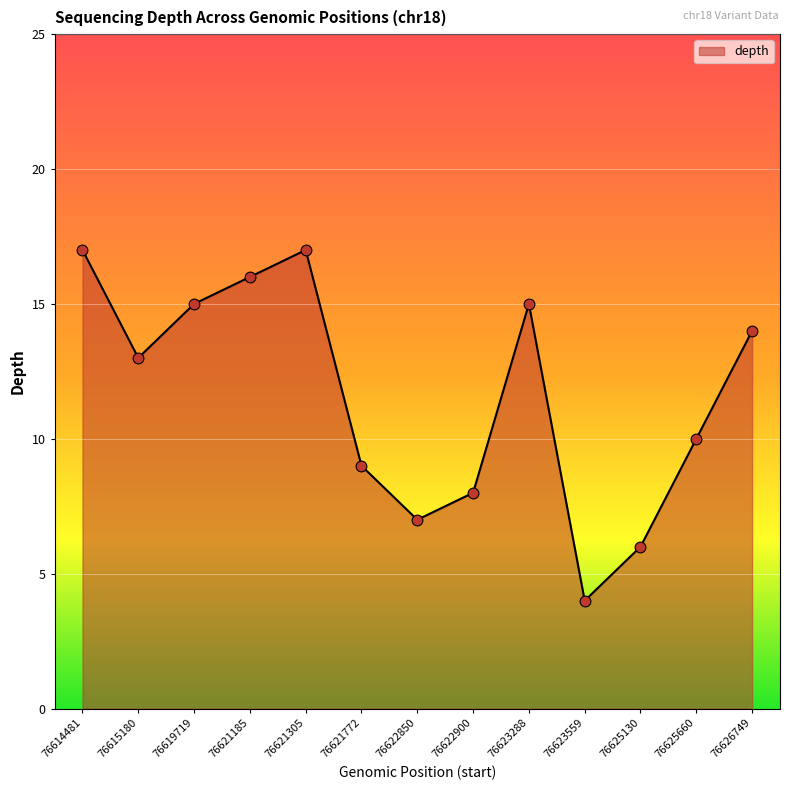

Which has a higher value, 76621185 or 76626749?

76621185